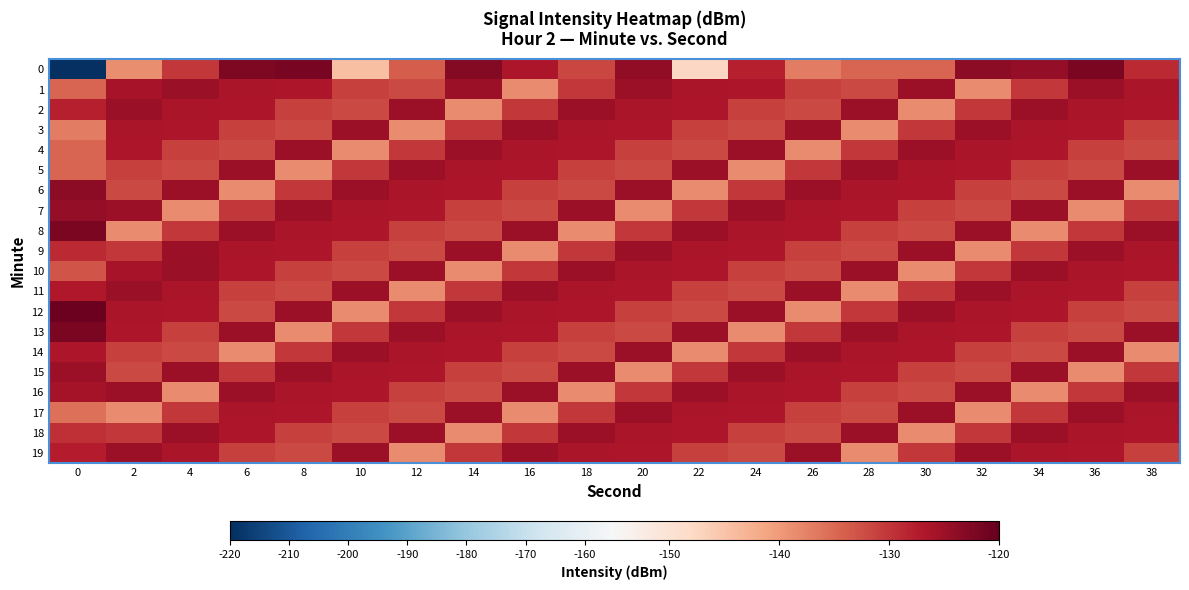

At which category is the sum across all series the highest?

36